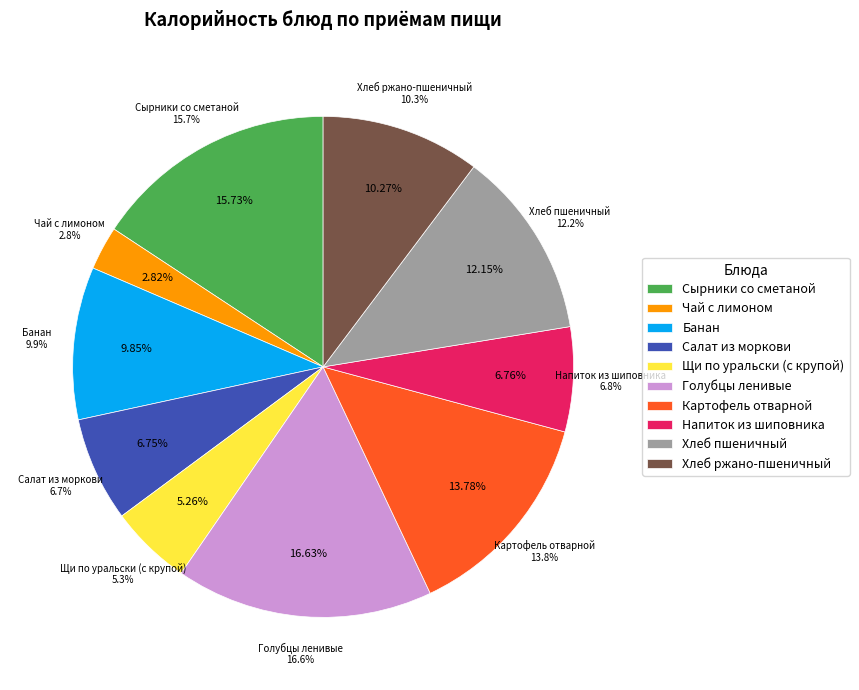

Rank the categories by value from highest to lowest.

Голубцы ленивые, Сырники со сметаной, Картофель отварной, Хлеб пшеничный, Хлеб ржано-пшеничный, Банан, Напиток из шиповника, Салат из моркови, Щи по уральски (с крупой), Чай с лимоном